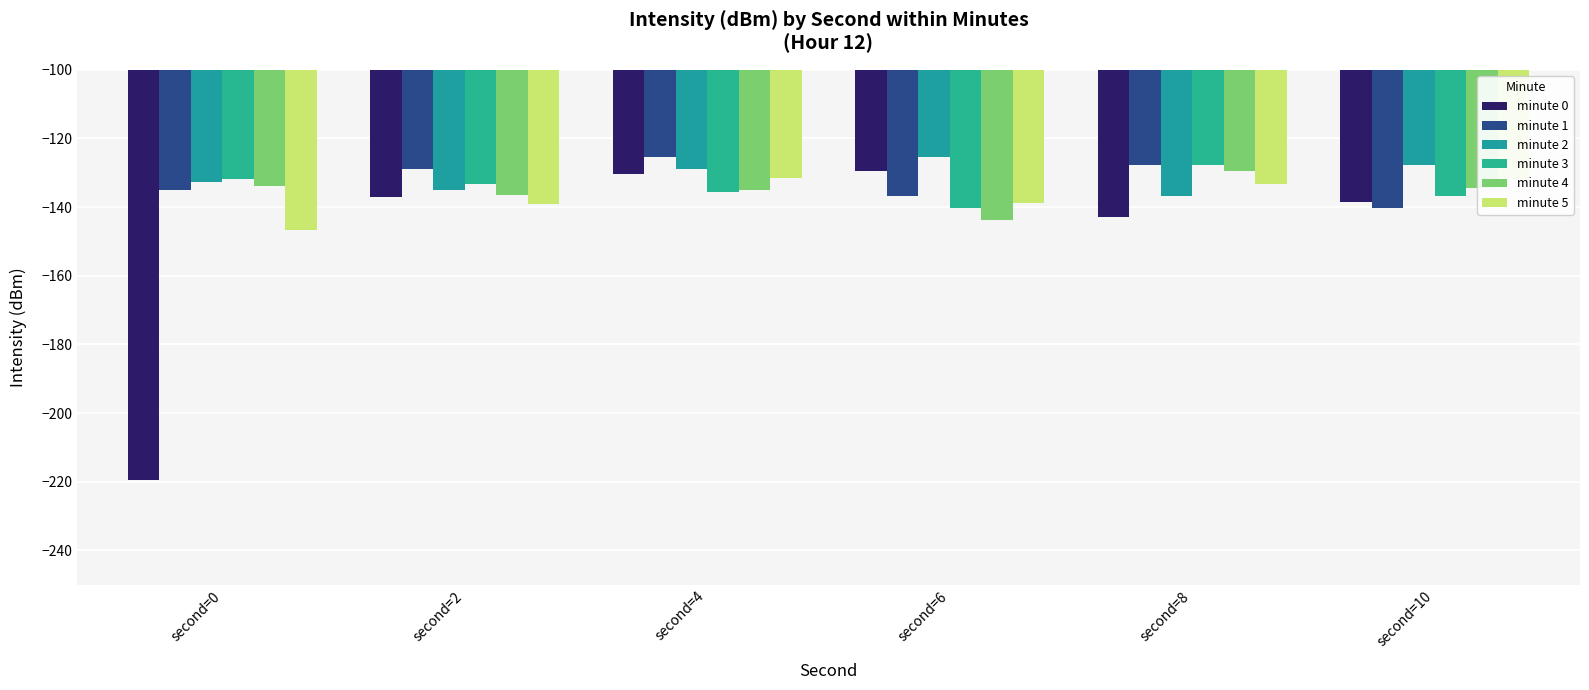

What is the sum of the minute 5 values at second=10 and second=4?

-263.4